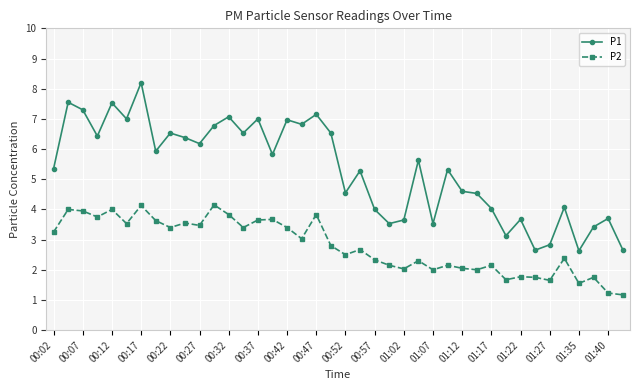

What is the lowest value of the P1 series?

2.6